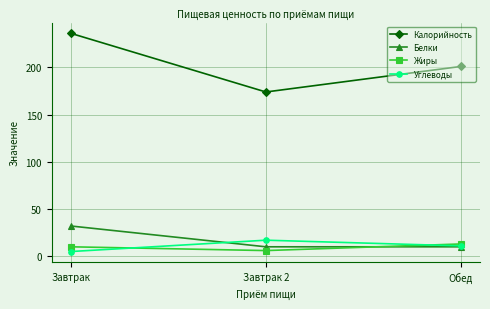

Which series has the largest range (max minus min)?

Калорийность